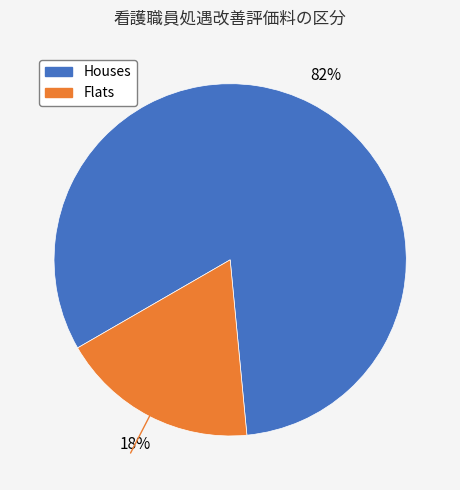

To the nearest percent, what is the average slice percentage?

50%